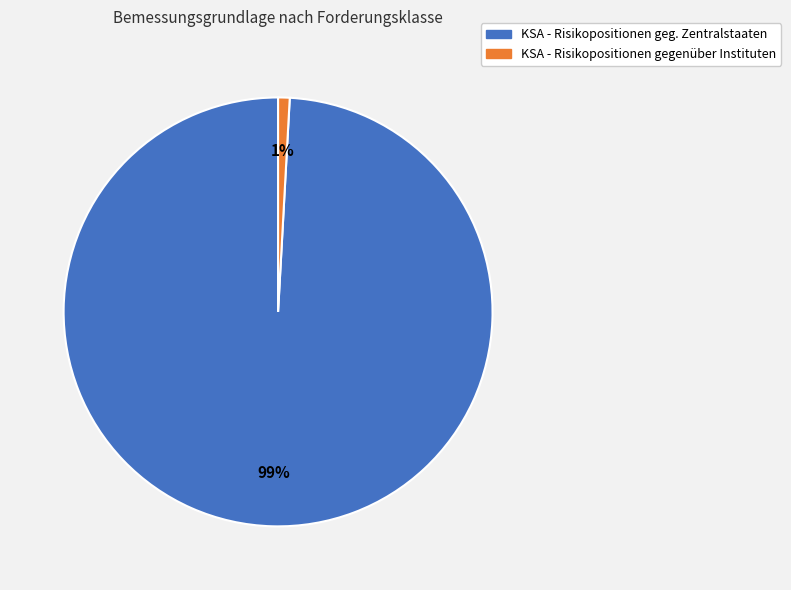

Count the number of slices in the pie.

2